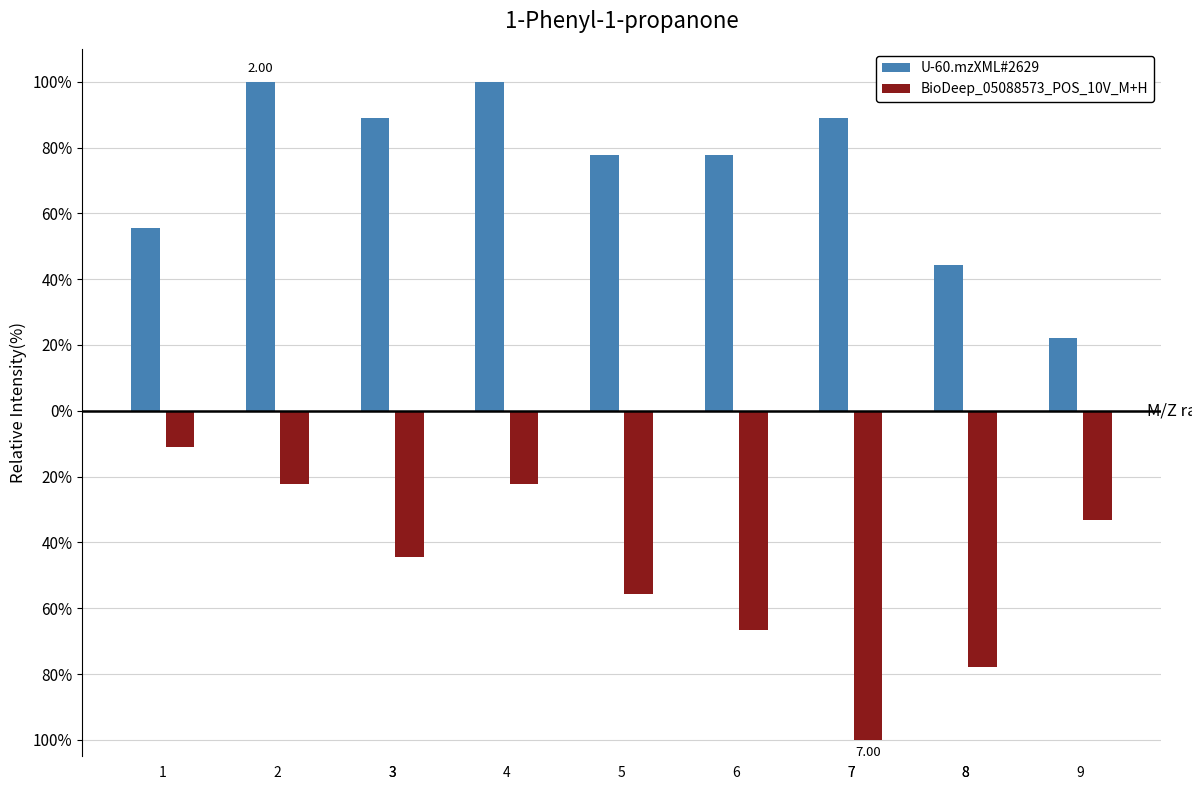

What is the difference between the maximum and minimum values in the U-60.mzXML#2629 series?

77.8